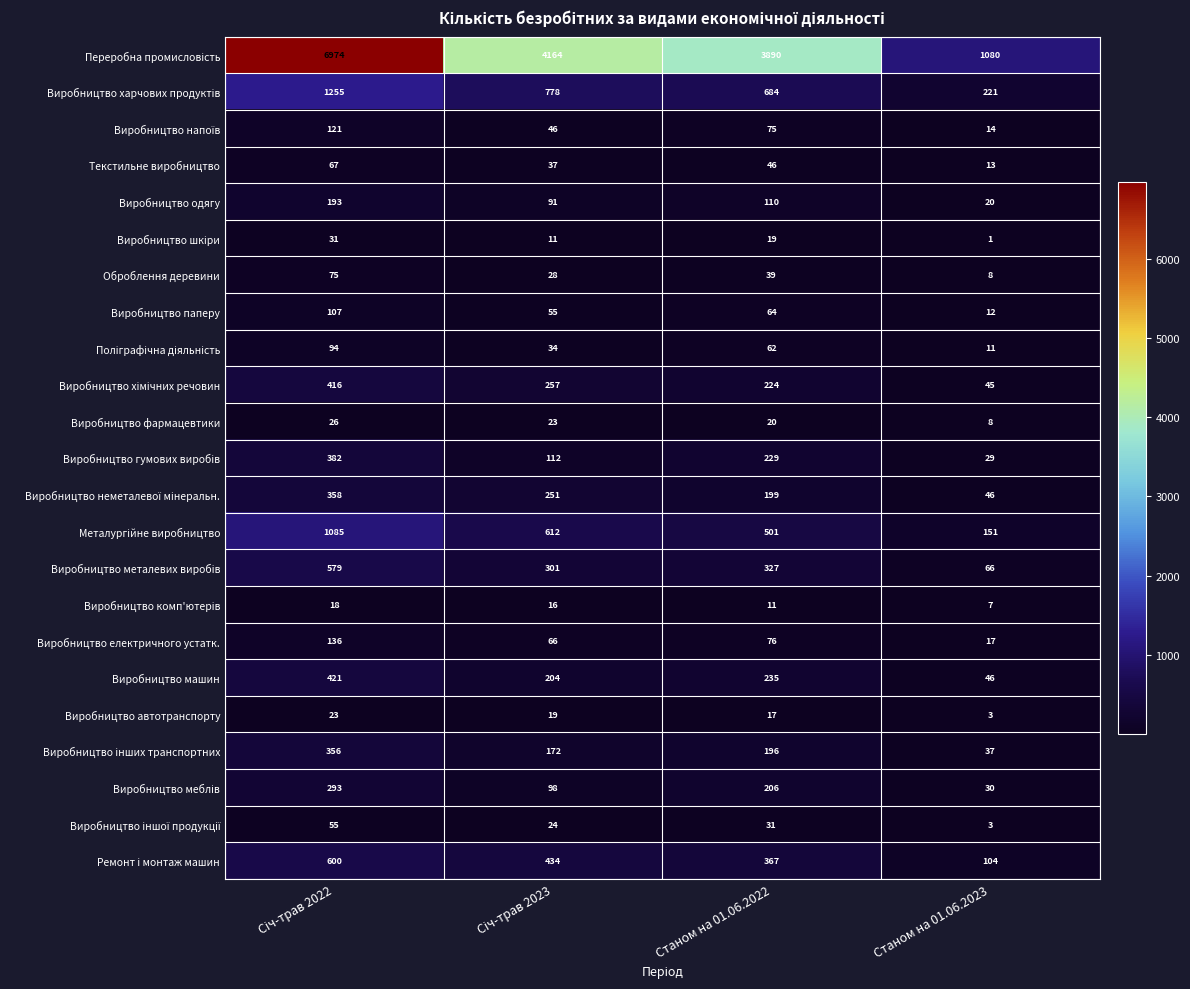

What is the spread (max minus min) of values at Станом на 01.06.2023?

1079